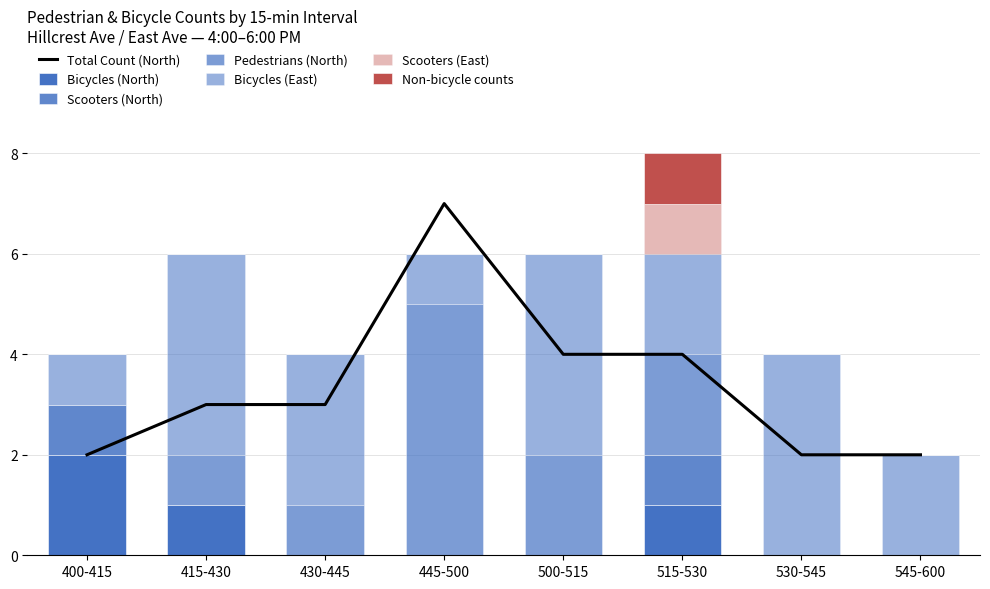

How many values in the Bicycles (East) series exceed 3?

3